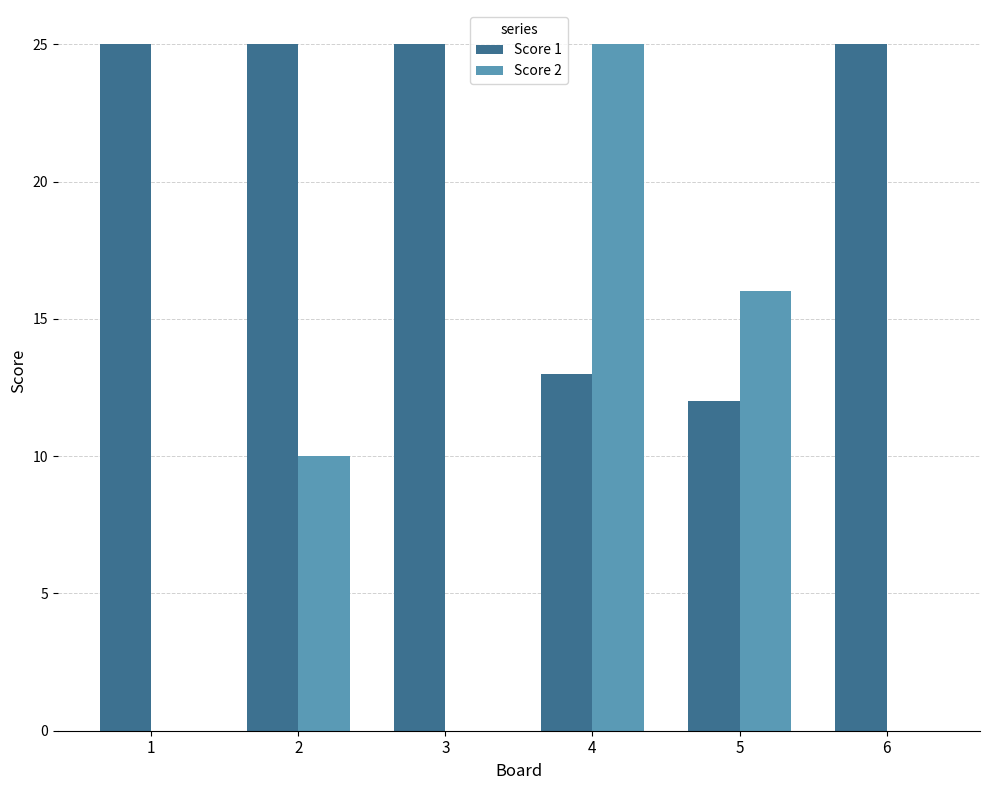

Reading left to right, list all the values displayed in this chart.

Score 1: 25	25	25	13	12	25
Score 2: 0	10	0	25	16	0